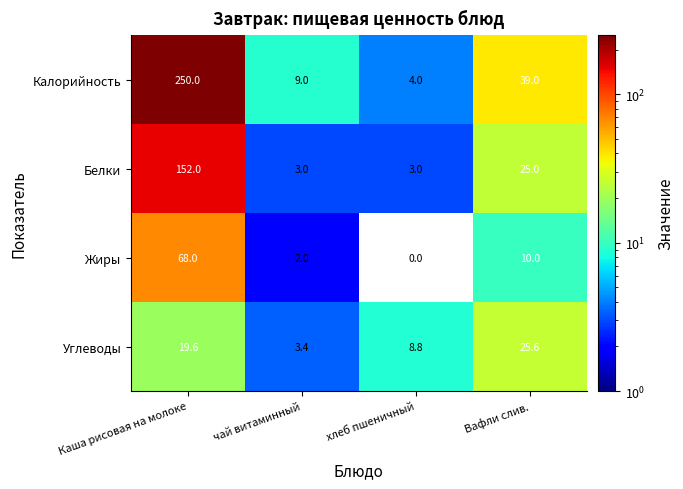

What is the difference between the Калорийность values at хлеб пшеничный and Вафли слив.?

35.0